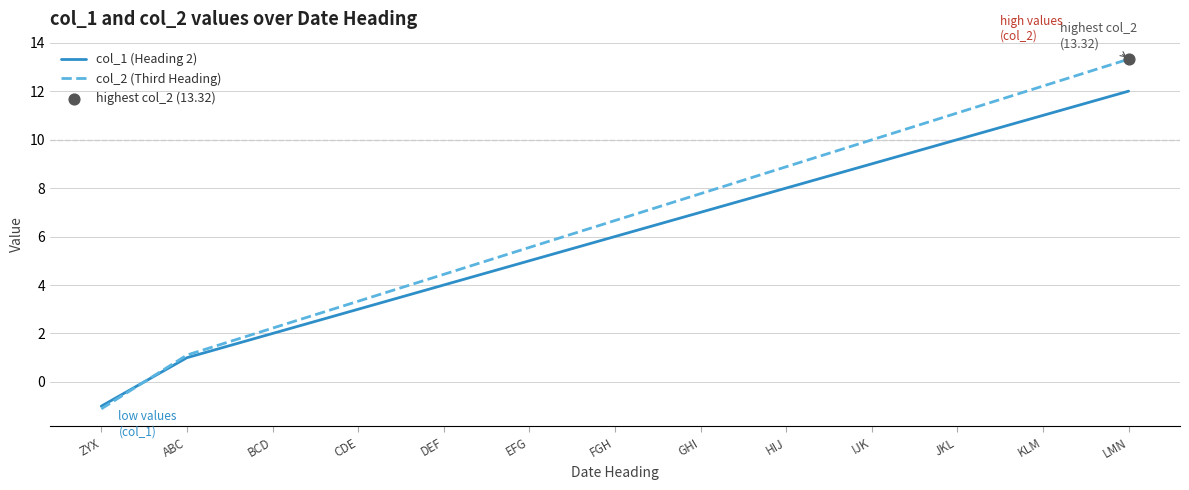

What is the spread (max minus min) of values at JKL?

1.1